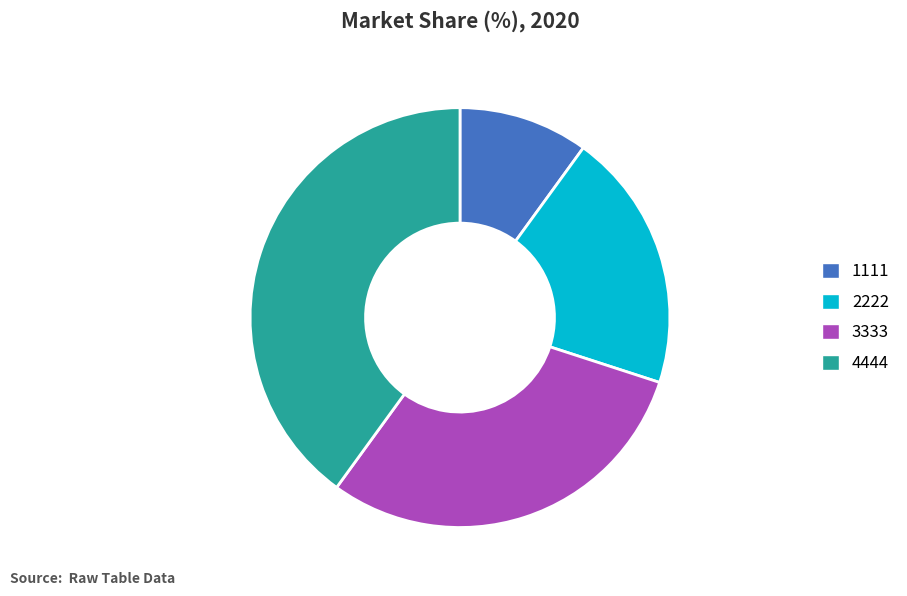

Count the number of slices in the pie.

4